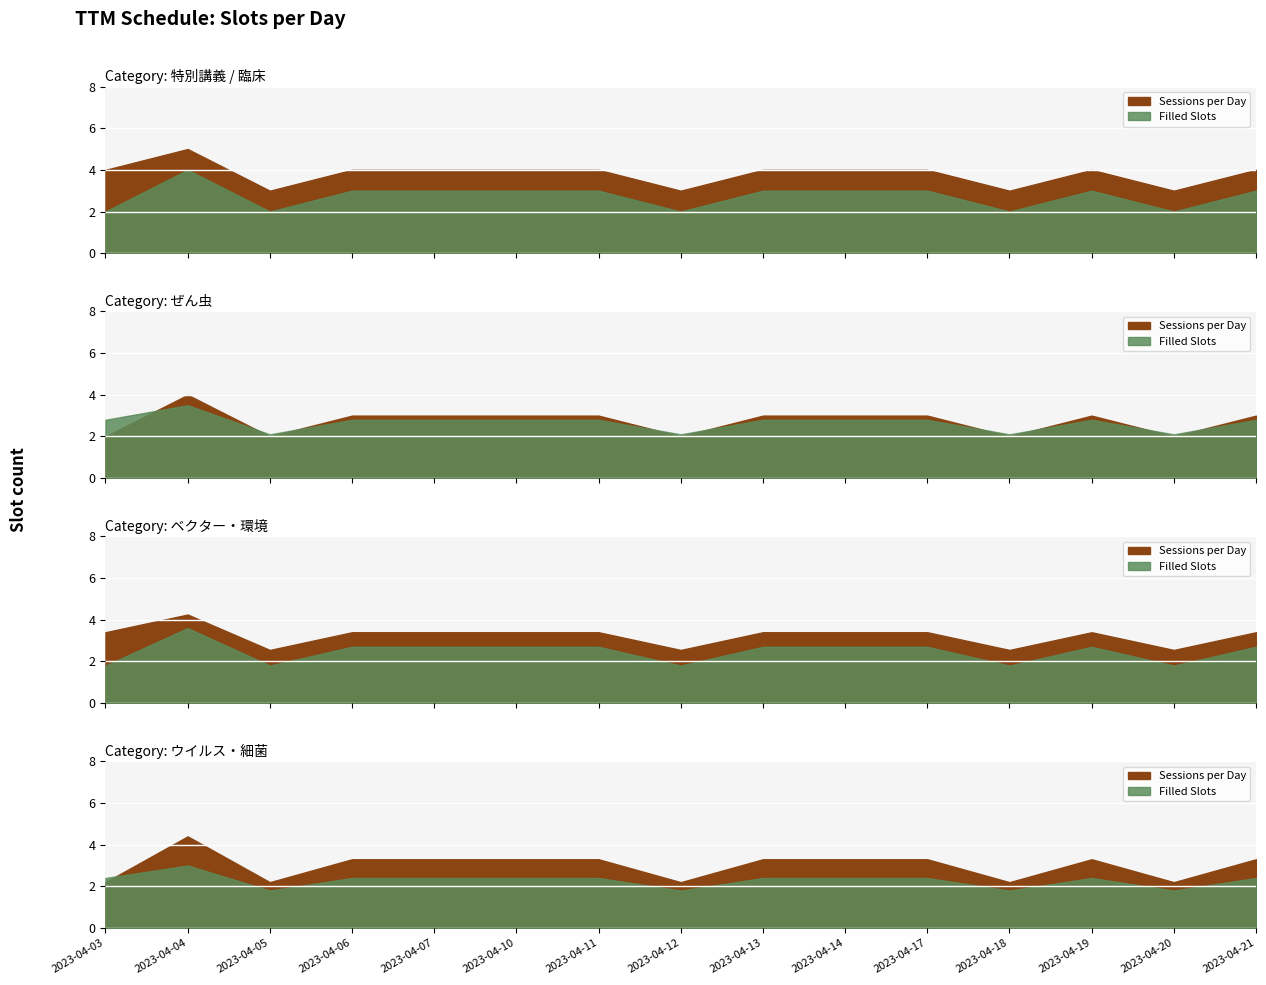

Where does the Sessions per Day series first go above 4?

2023-04-04